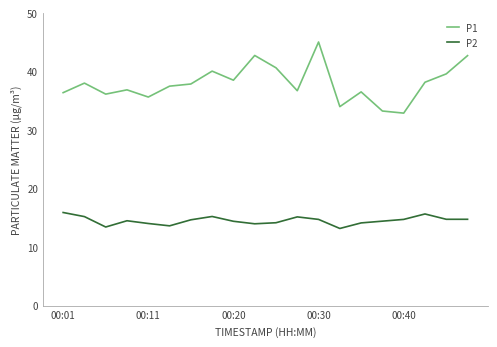

What is the greatest value displayed?

45.1